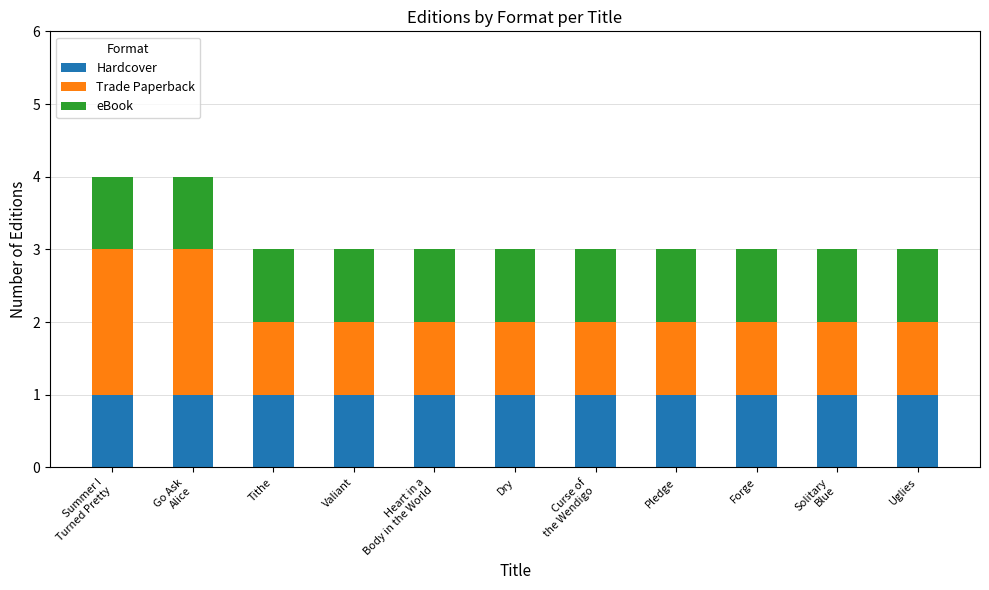

Are the bars horizontal?

No